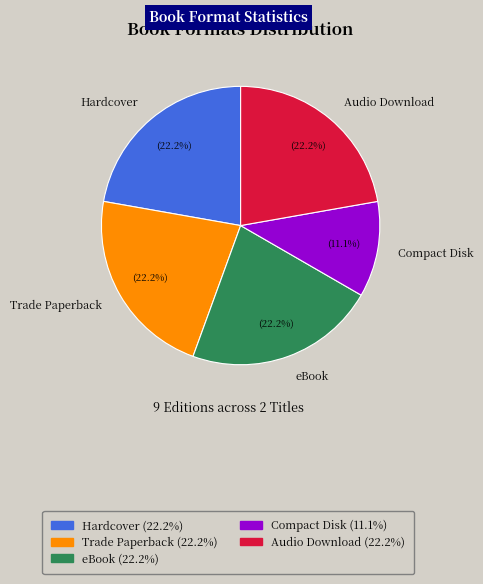

To the nearest percent, what percentage of the pie is Compact Disk?

11%